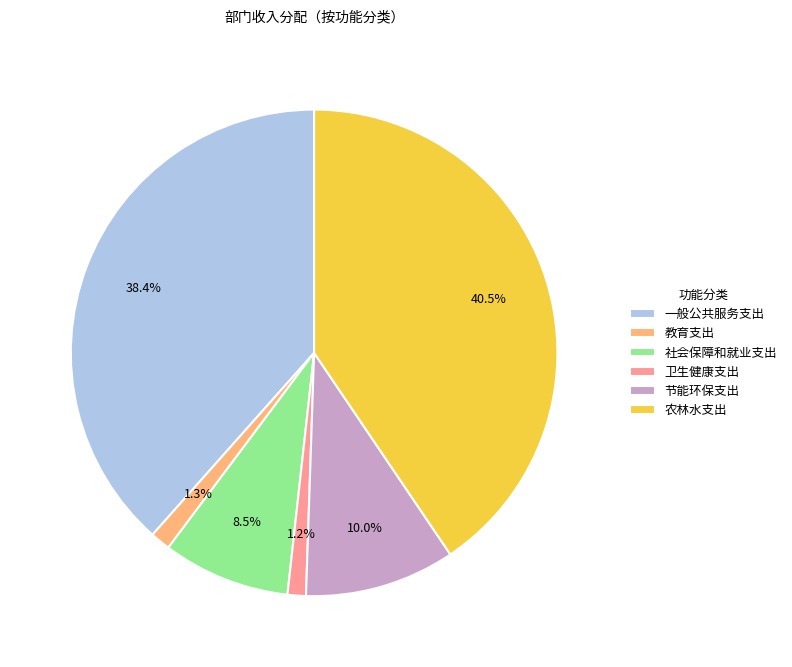

Is it true that 一般公共服务支出 is 47% of the pie?

False